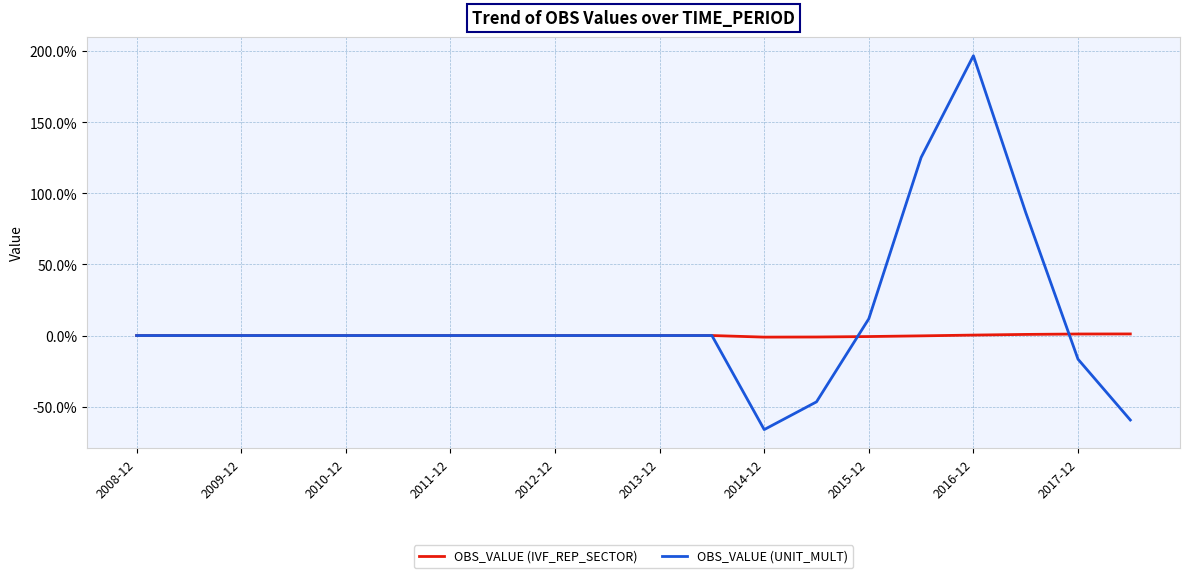

What is the smallest value displayed?

-66.2